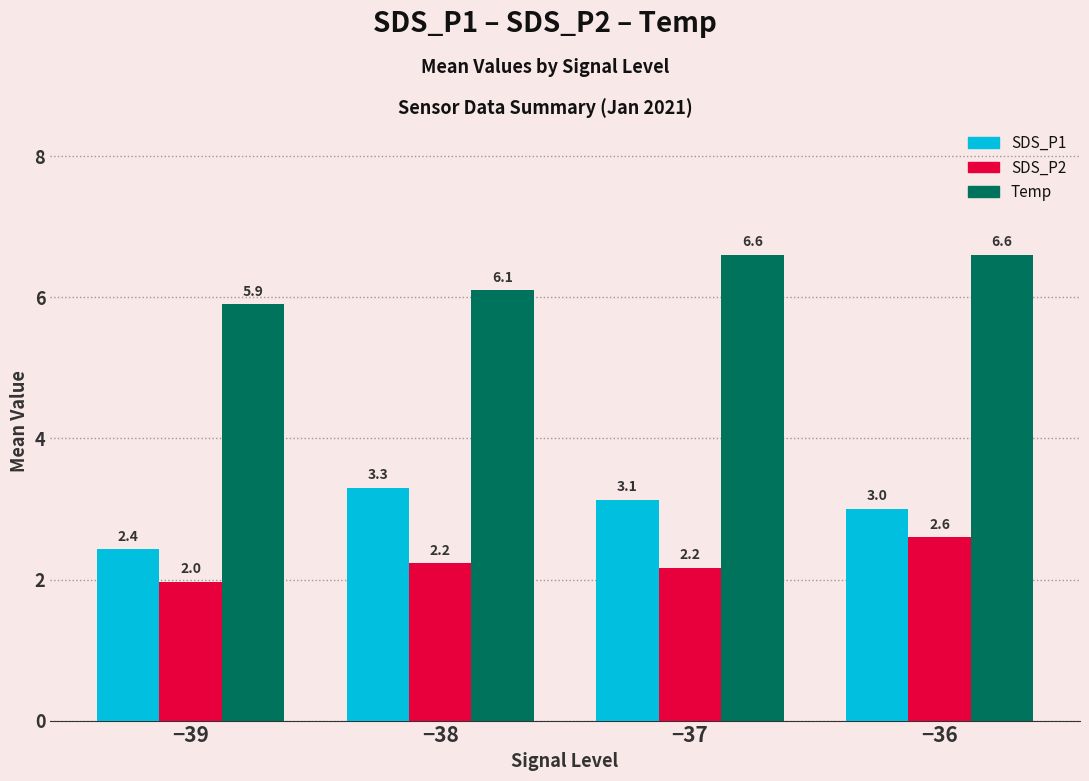

Reading right to left, what are all the values shown in this chart?

SDS_P1: 3.0	3.1	3.3	2.4
SDS_P2: 2.6	2.2	2.2	2.0
Temp: 6.6	6.6	6.1	5.9